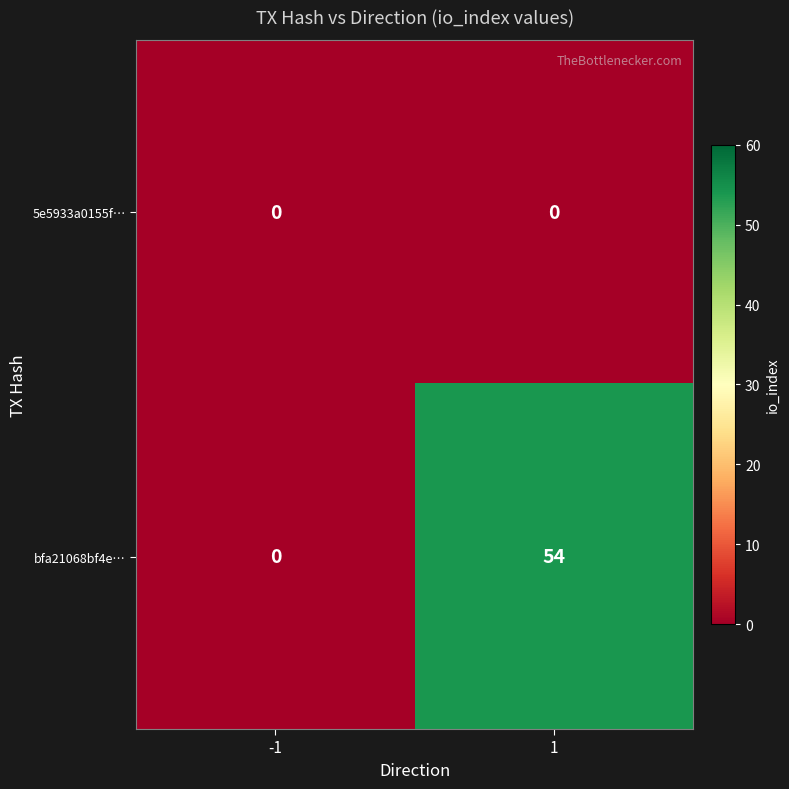

Reading left to right, what are all the values shown in this chart?

5e5933a0155f…: 0	0
bfa21068bf4e…: 0	54